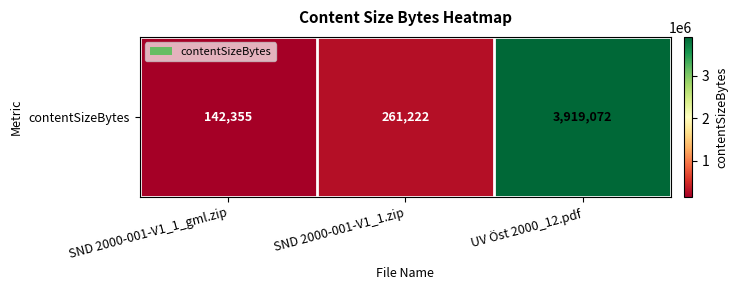

Between UV Öst 2000_12.pdf and SND 2000-001-V1_1_gml.zip, which is larger?

UV Öst 2000_12.pdf